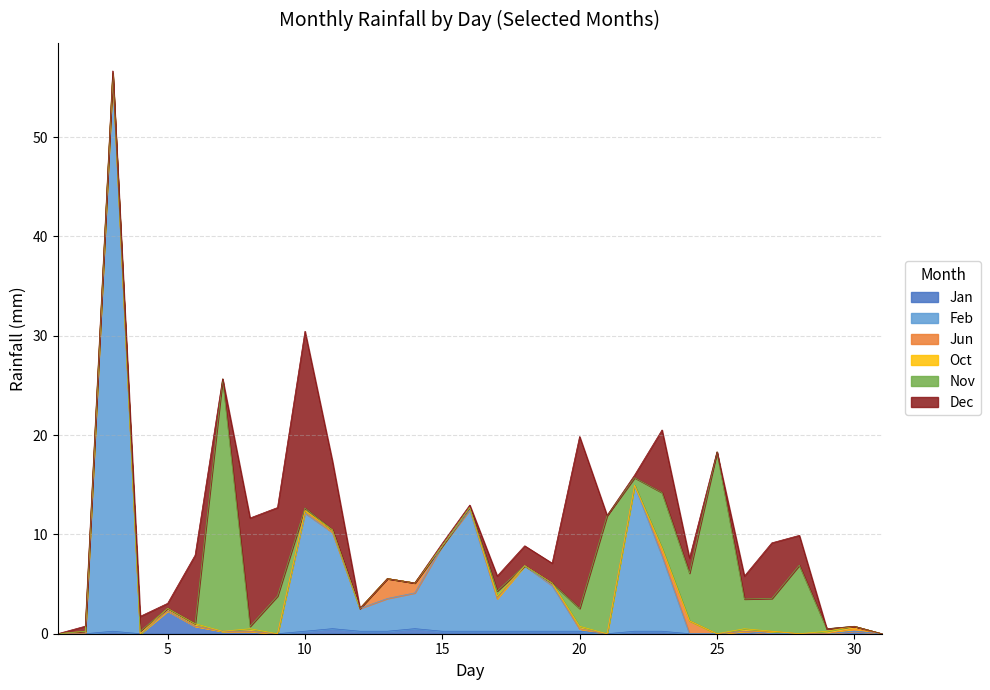

True or false: Feb and Jan cross at least once.

False